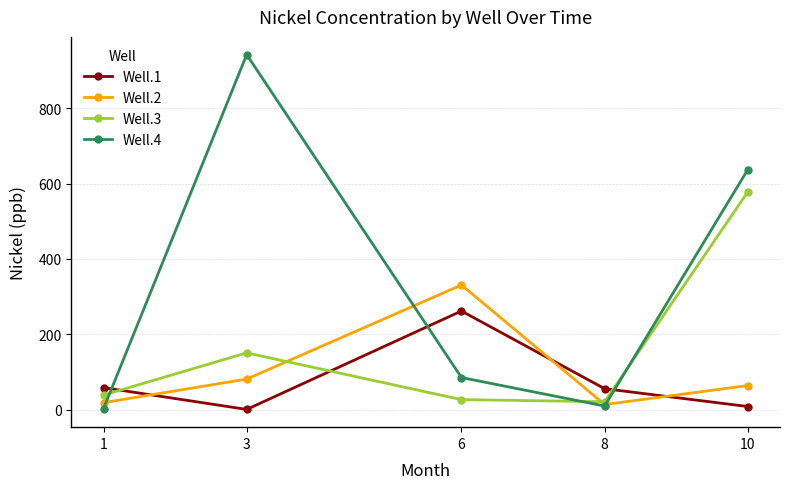

What is the total value across all series at 6?

705.6